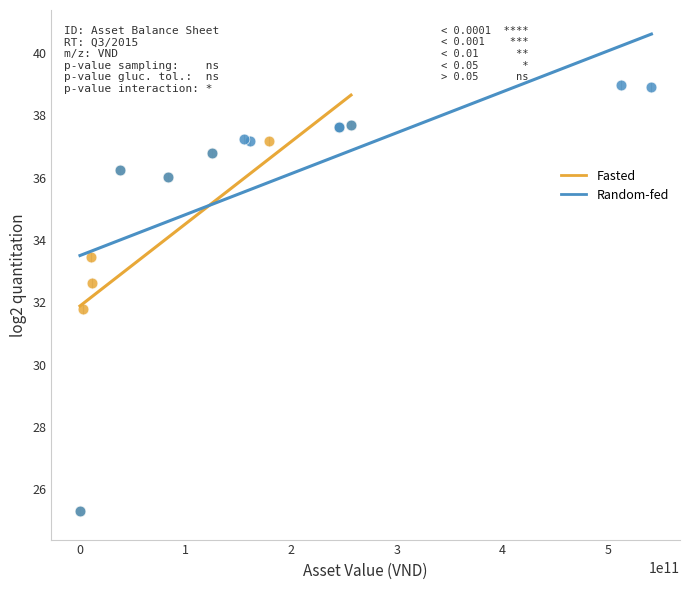

Which series has the largest Y range (max minus min)?

Random-fed